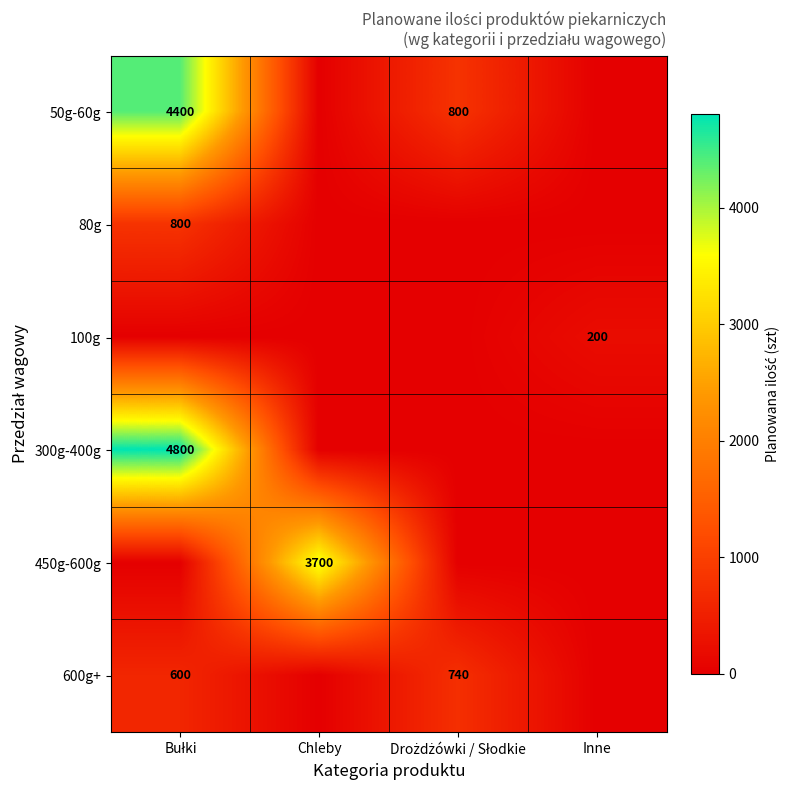

Is it true that 450g-600g equals 3700 at Chleby?

True